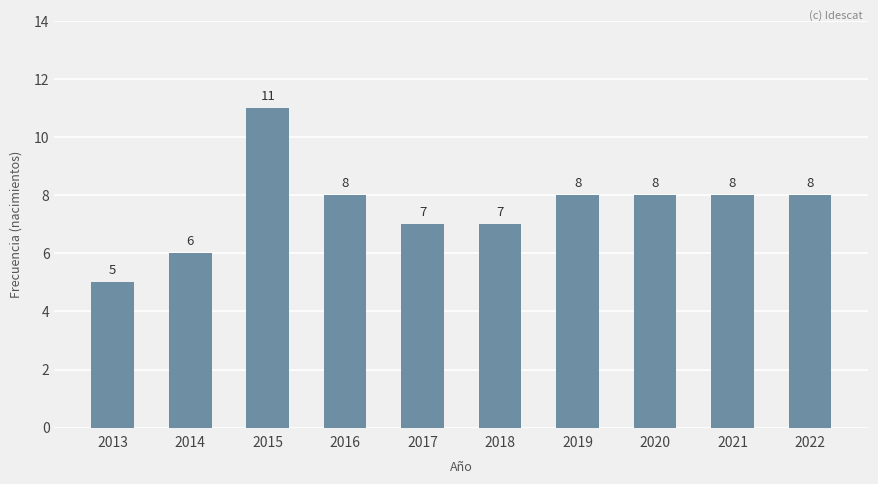

What is the minimum value shown in the chart?

5